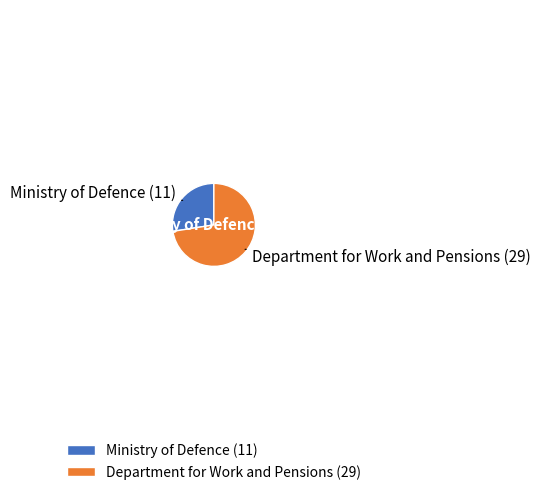

The Department for Work and Pensions (29) slice represents 81% of the pie. True or false?

False